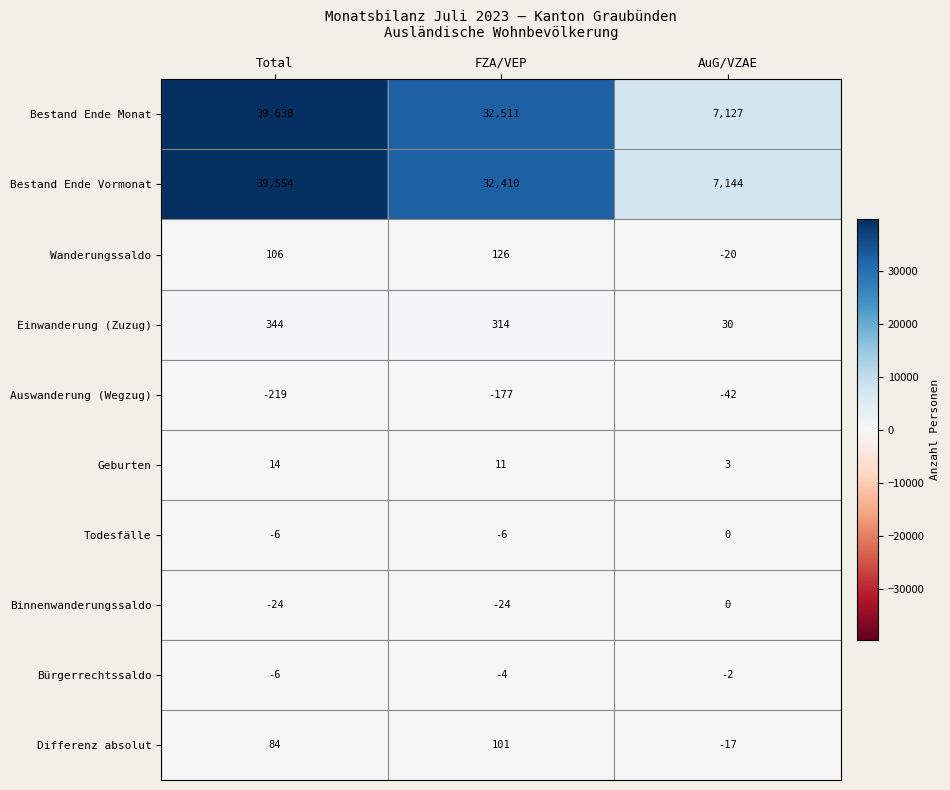

Is it true that Bürgerrechtssaldo equals -2 at AuG/VZAE?

True